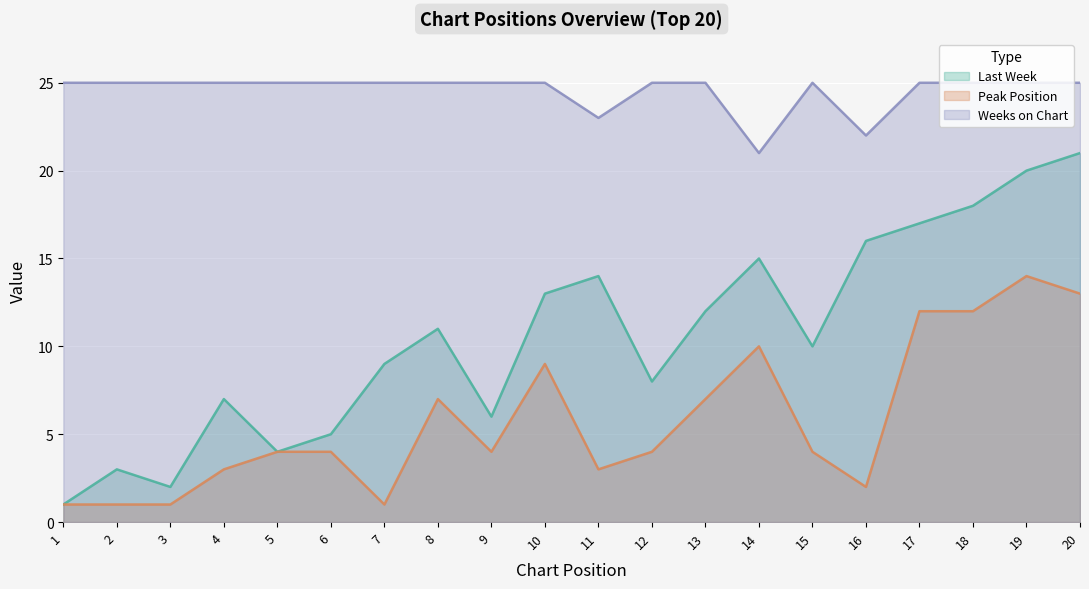

How many Weeks on Chart values are between 25 and 26?

17